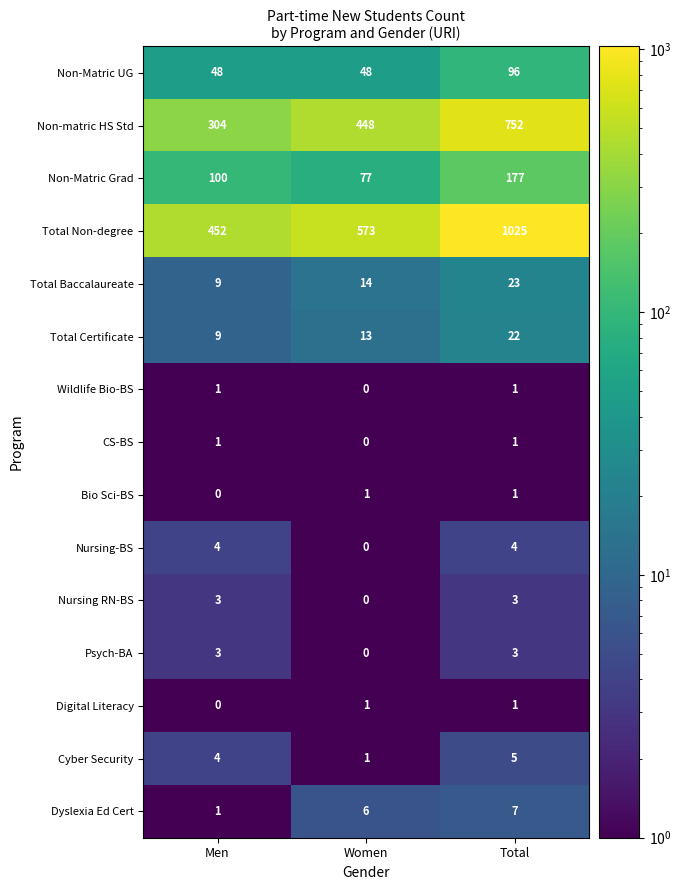

At which label does Digital Literacy reach its minimum?

Men